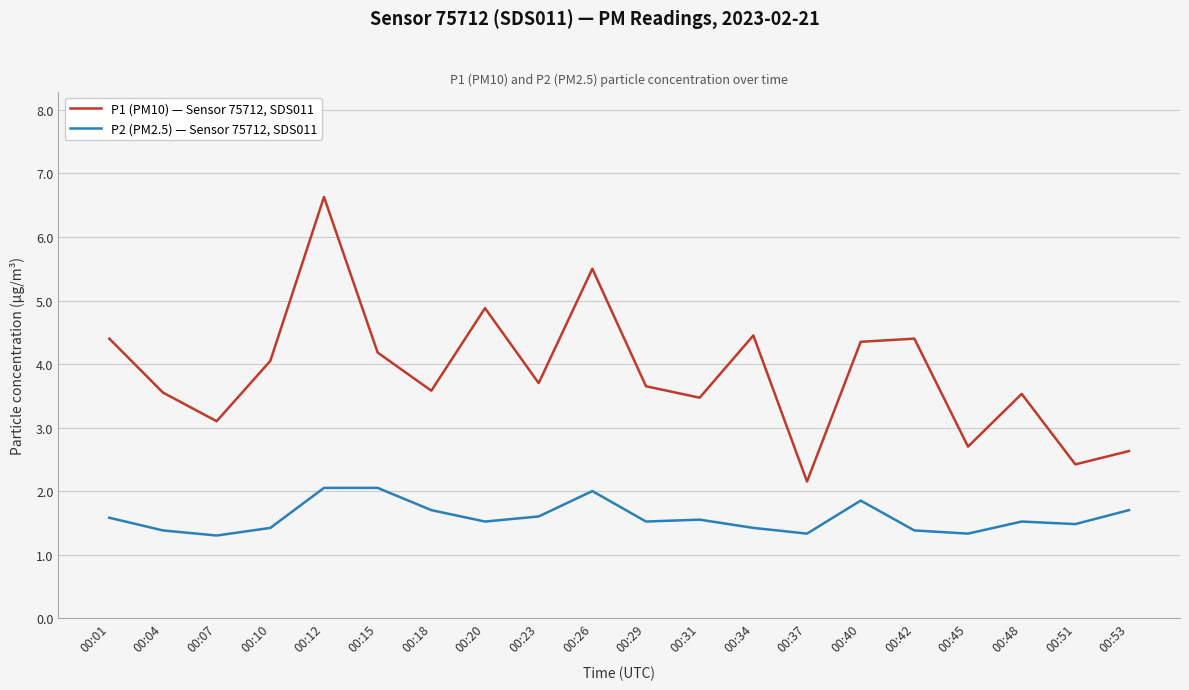

At which label does P1 (PM10) — Sensor 75712, SDS011 reach its minimum?

00:37